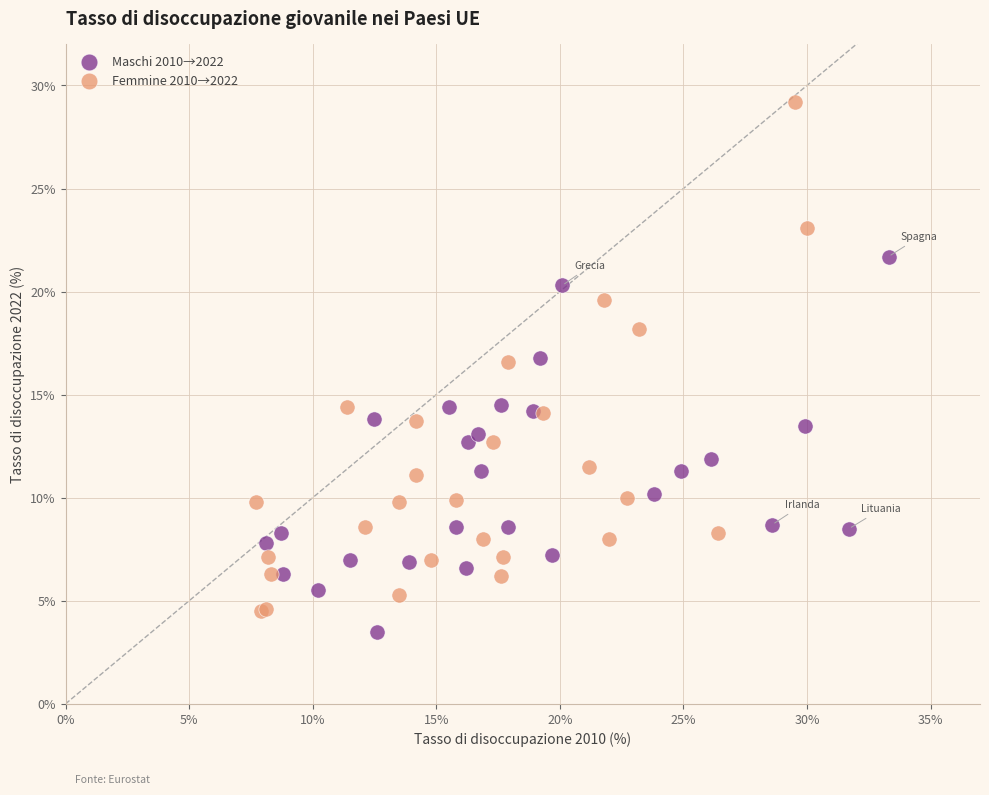

Which series contains the highest Y value?

Femmine 2010→2022